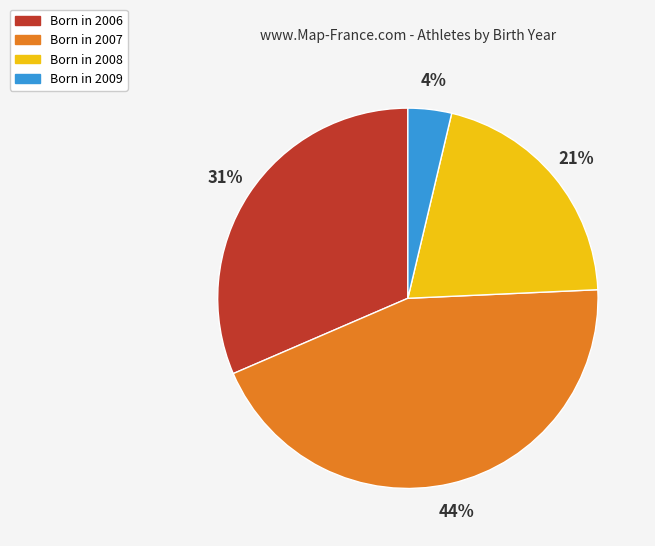

Is there a majority slice in this chart?

No